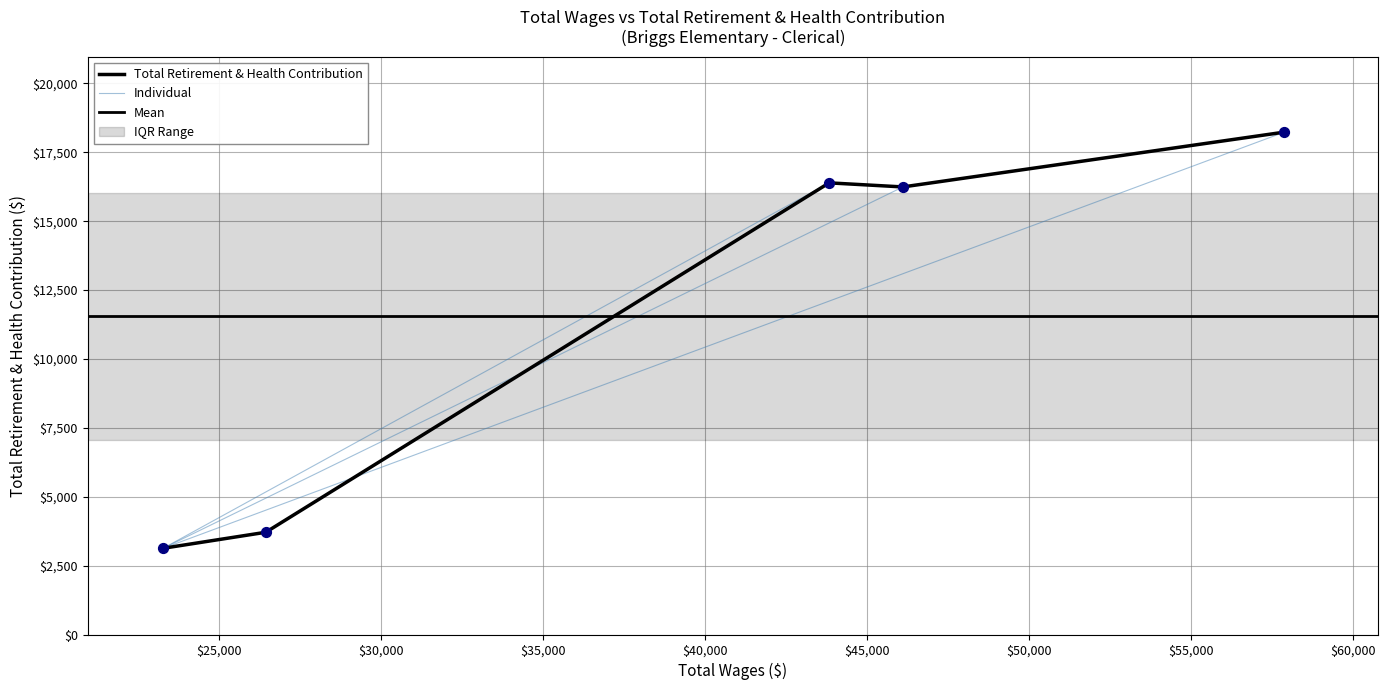

Approximately how many times larger is the value at 46102 compared to 23276?

5.2